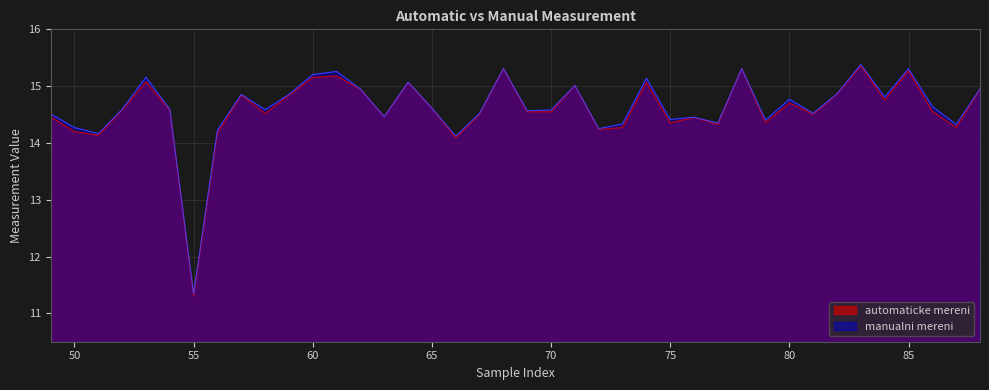

True or false: manualni mereni and automaticke mereni intersect in this chart.

False